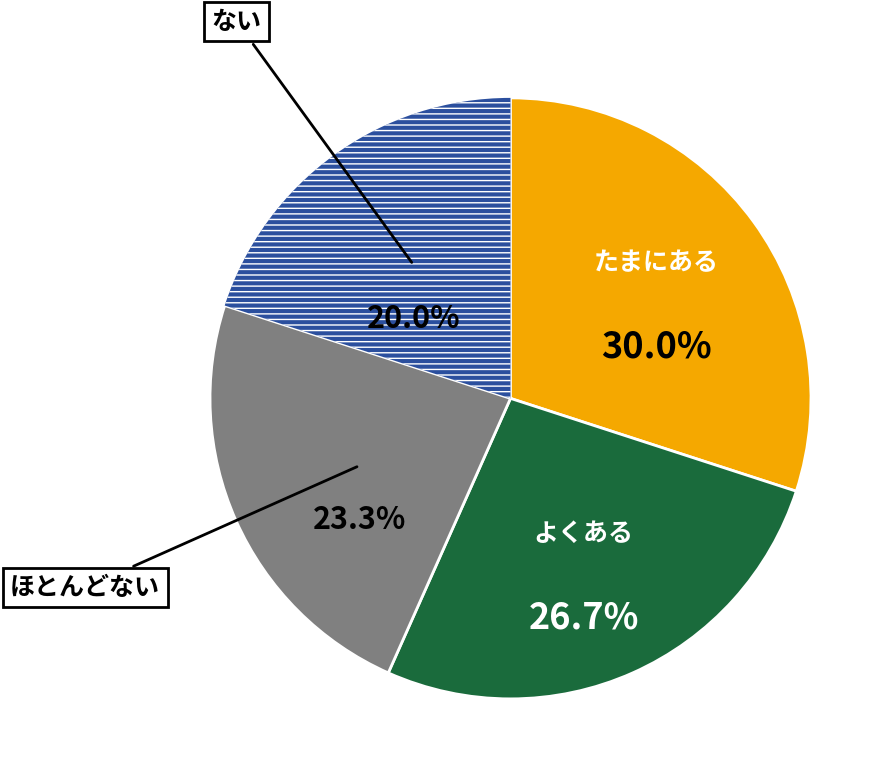

To the nearest percent, what is the difference between the largest and smallest slice percentages?

10%